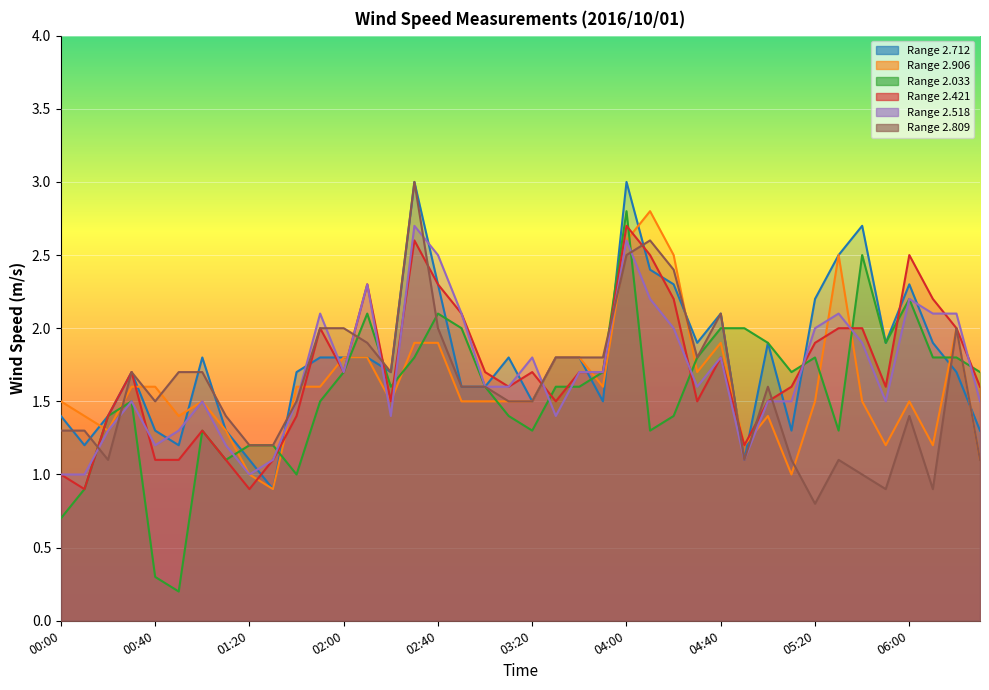

What is the total value across all series at 06:20?

11.6